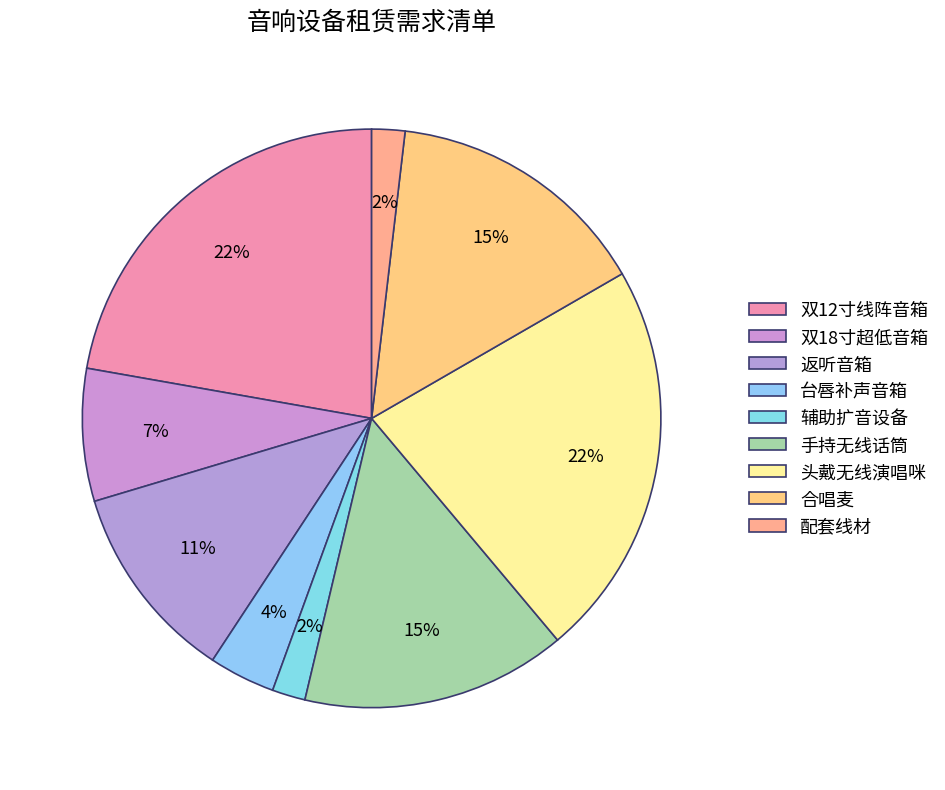

Between 头戴无线演唱咪 and 合唱麦, which is larger?

头戴无线演唱咪